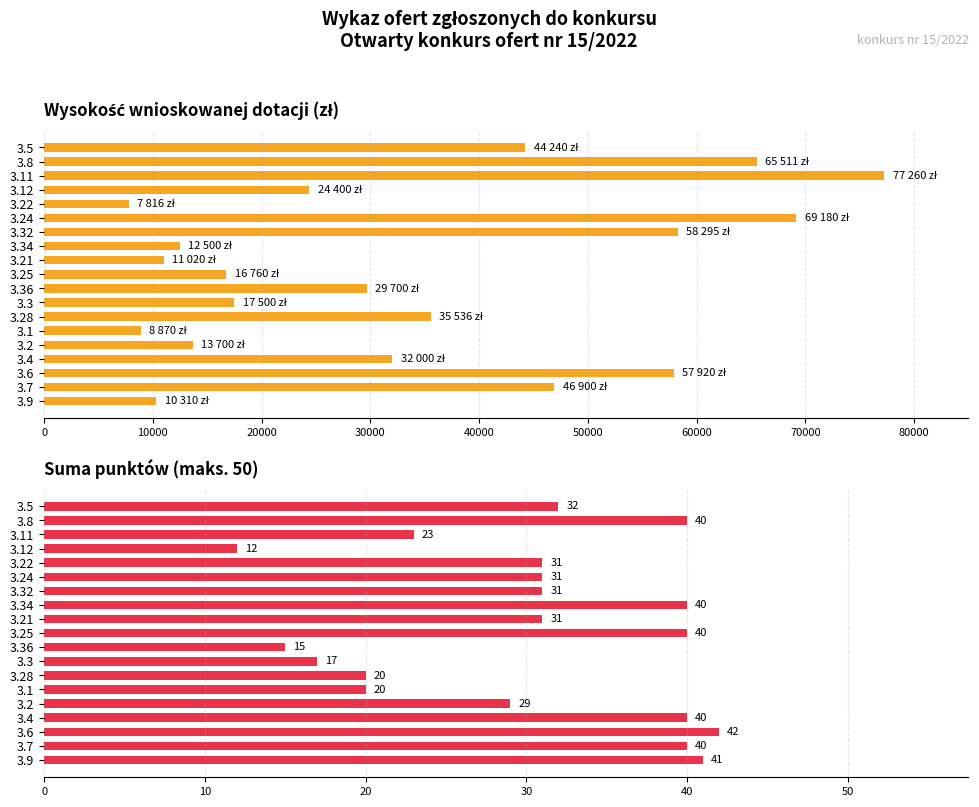

How many bars are there in each group?

2